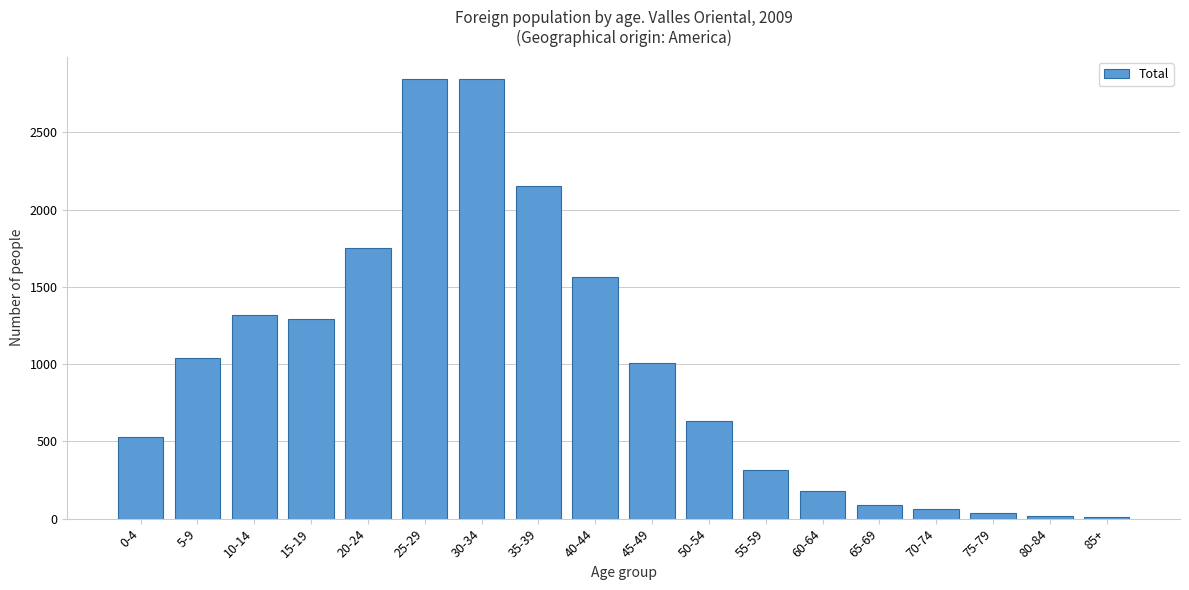

What is the sum of all values?

17681